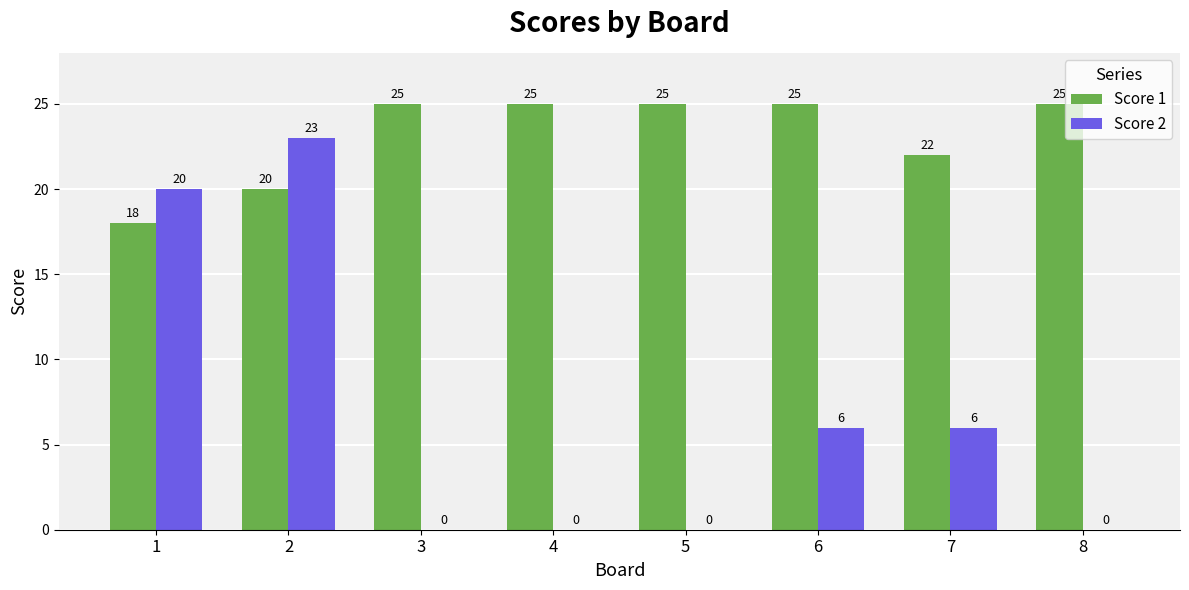

The Score 1 series shows 20 at 2. True or false?

True